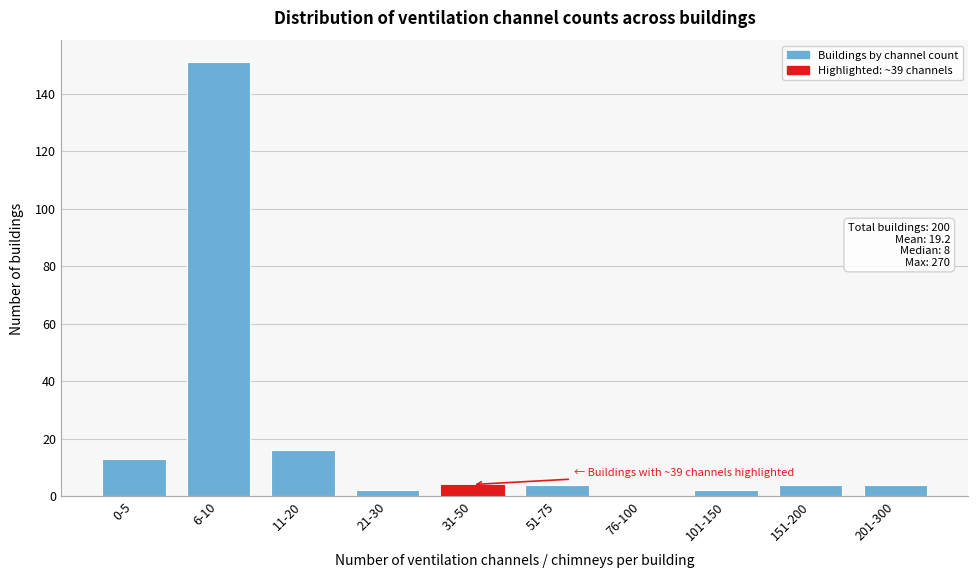

Reading left to right, list all the values displayed in this chart.

0-5=13	6-10=151	11-20=16	21-30=2	31-50=4	51-75=4	76-100=0	101-150=2	151-200=4	201-300=4